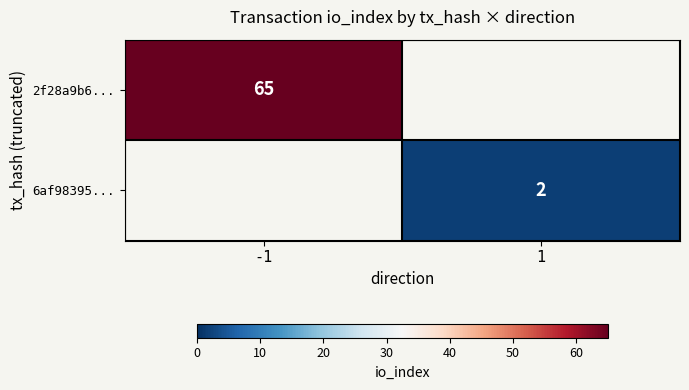

What is the smallest value displayed?

2.0